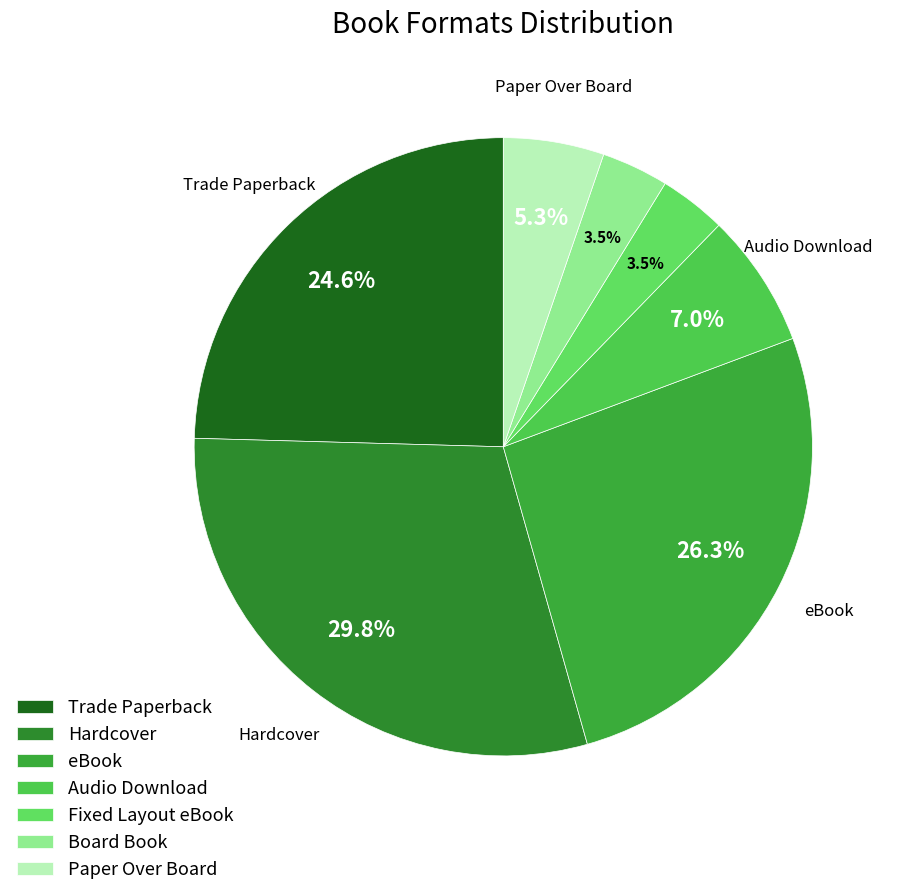

The Fixed Layout eBook slice represents 1% of the pie. True or false?

False